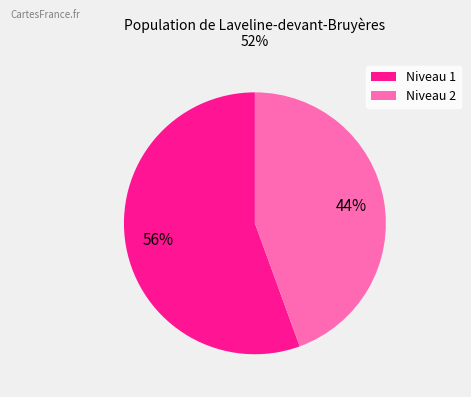

Does any single category account for the majority?

Yes